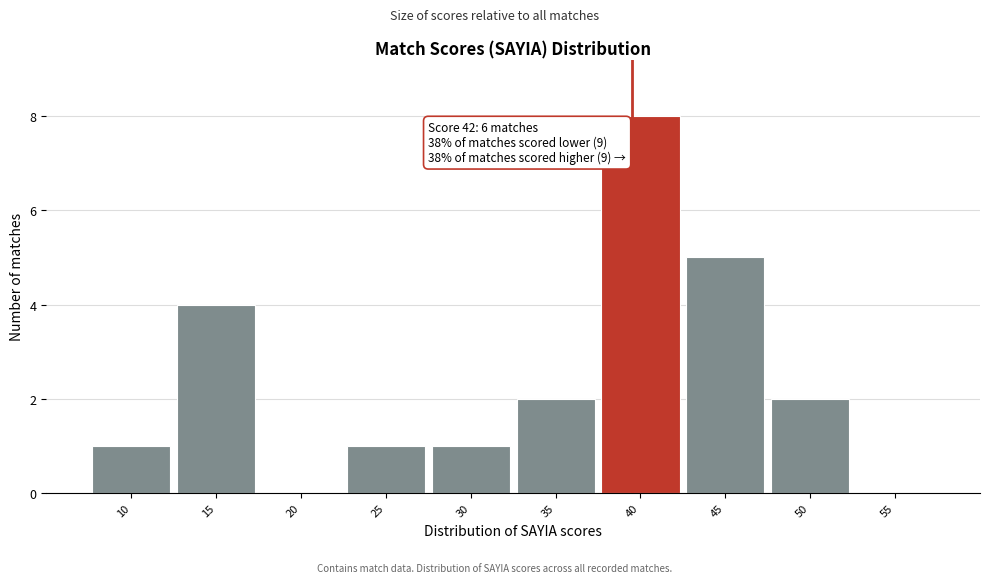

Reading left to right, extract all data points from this chart.

10=1	15=4	20=0	25=1	30=1	35=2	40=8	45=5	50=2	55=0